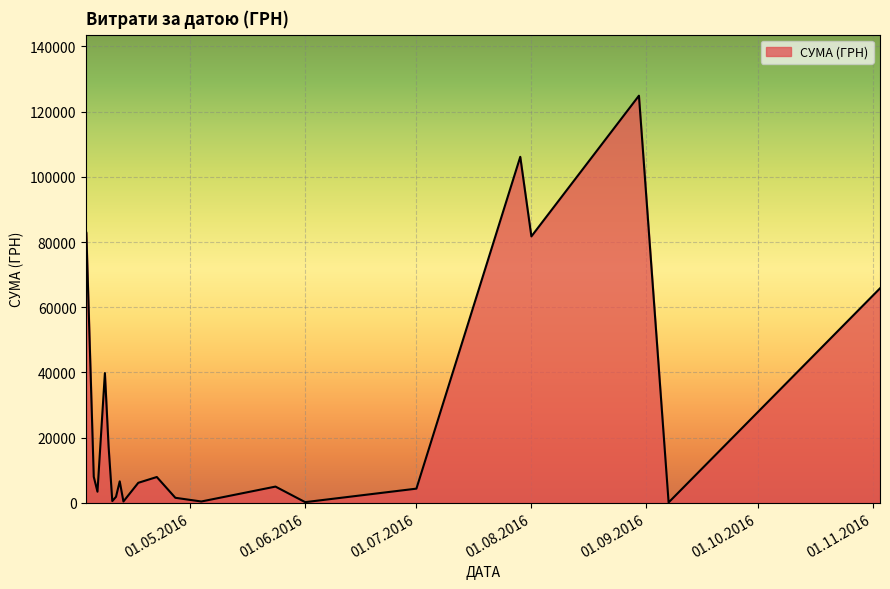

What is the maximum value shown in the chart?

124904.8